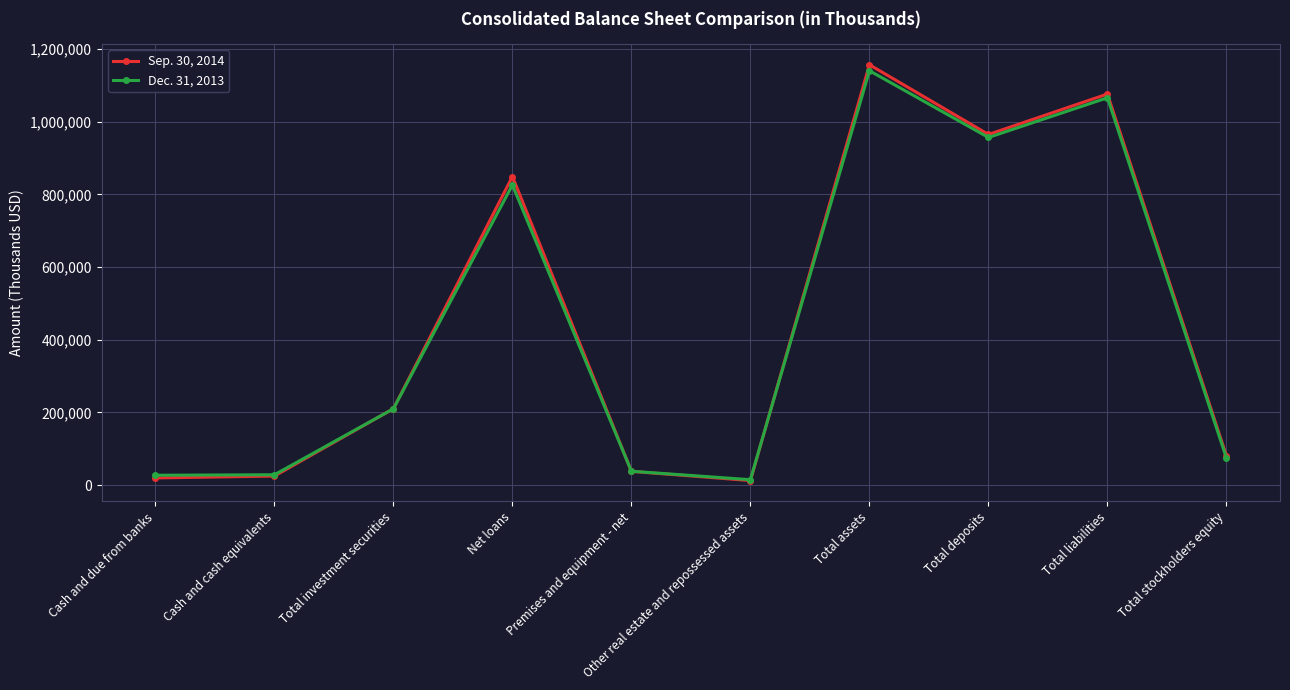

The value of Dec. 31, 2013 at Cash and due from banks is 27079. True or false?

True